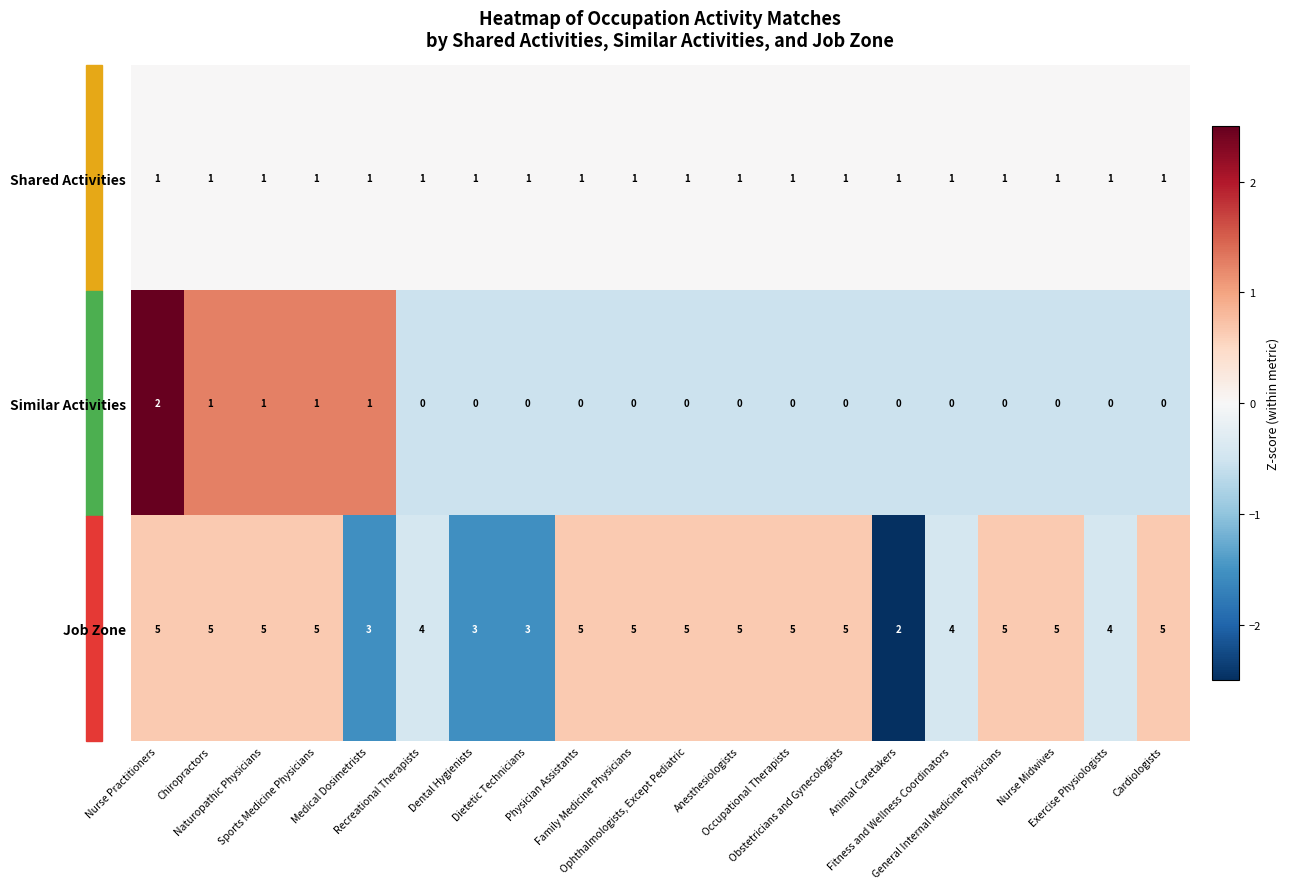

How many data points does each series have?

20